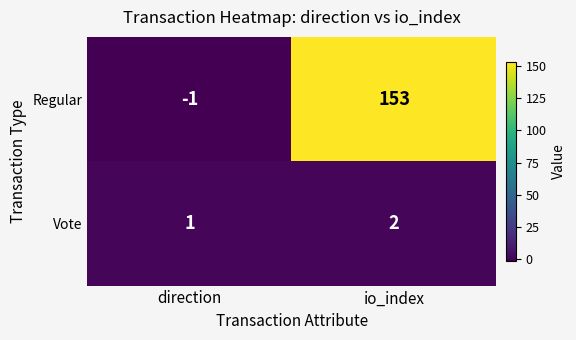

What is the sum of the Vote values at direction and io_index?

3